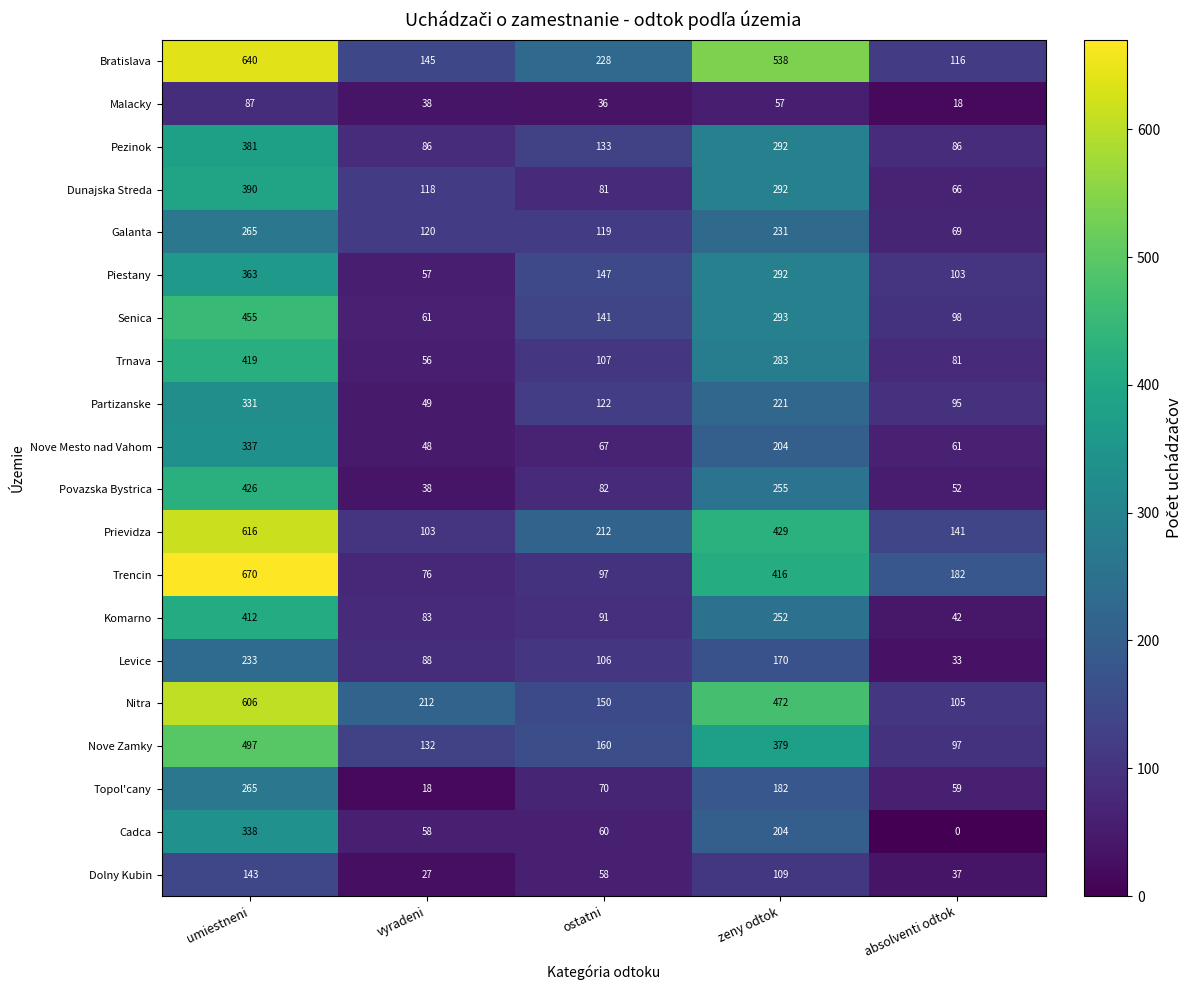

True or false: Dolny Kubin has a value of 37 at absolventi odtok.

True